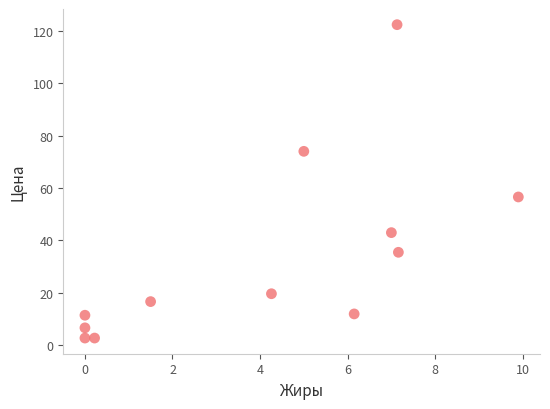

What is the range of X values (max minus min)?

9.9